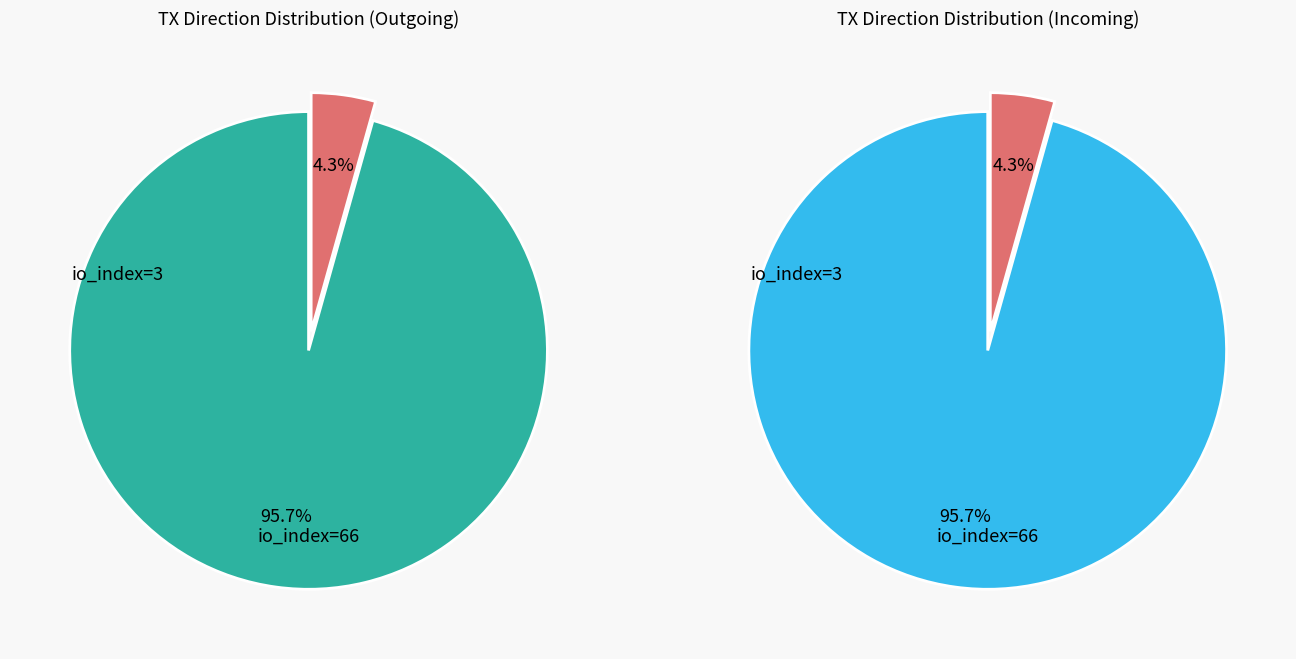

To the nearest percent, what is the difference between the largest and smallest slice percentages?

91%